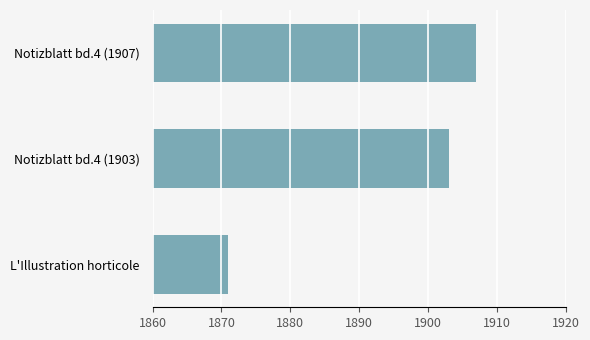

The chart shows a value of 1907 at Notizblatt bd.4 (1907). True or false?

True